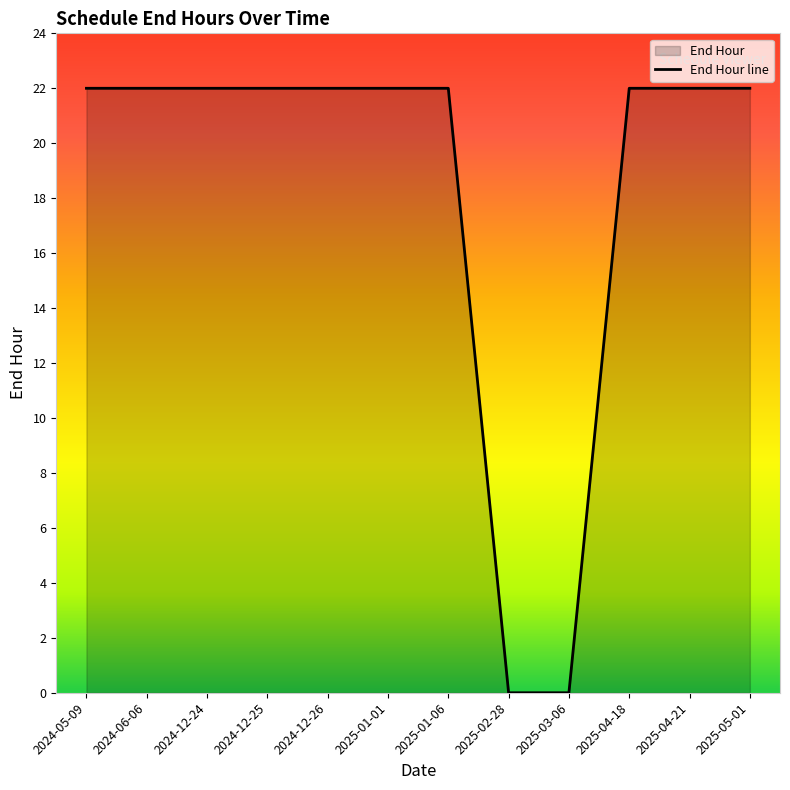

What is the value of the 5th point from the left?

22